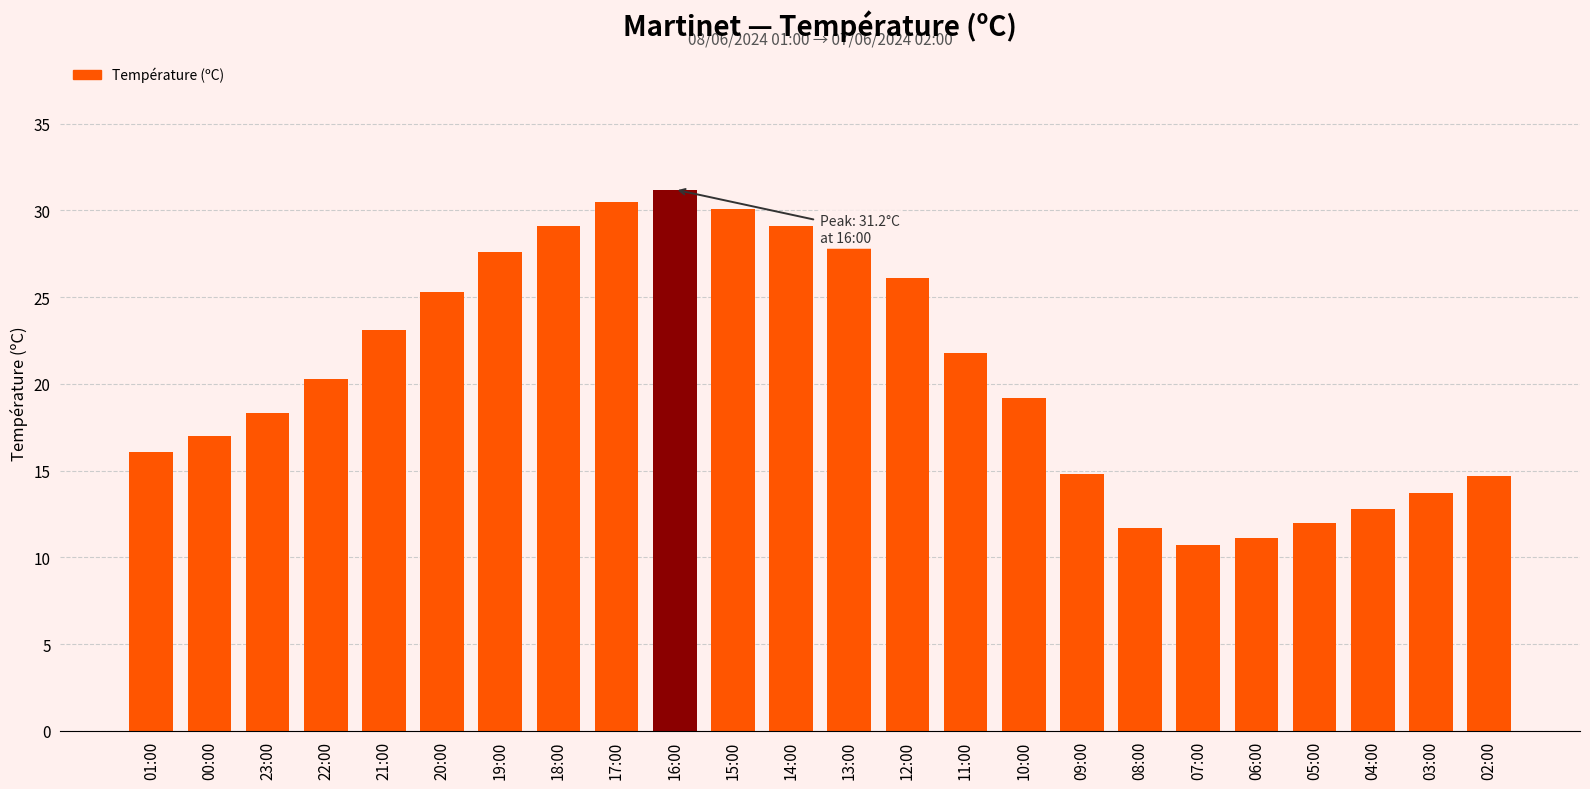

What is the value of the 9th bar from the left?

30.5